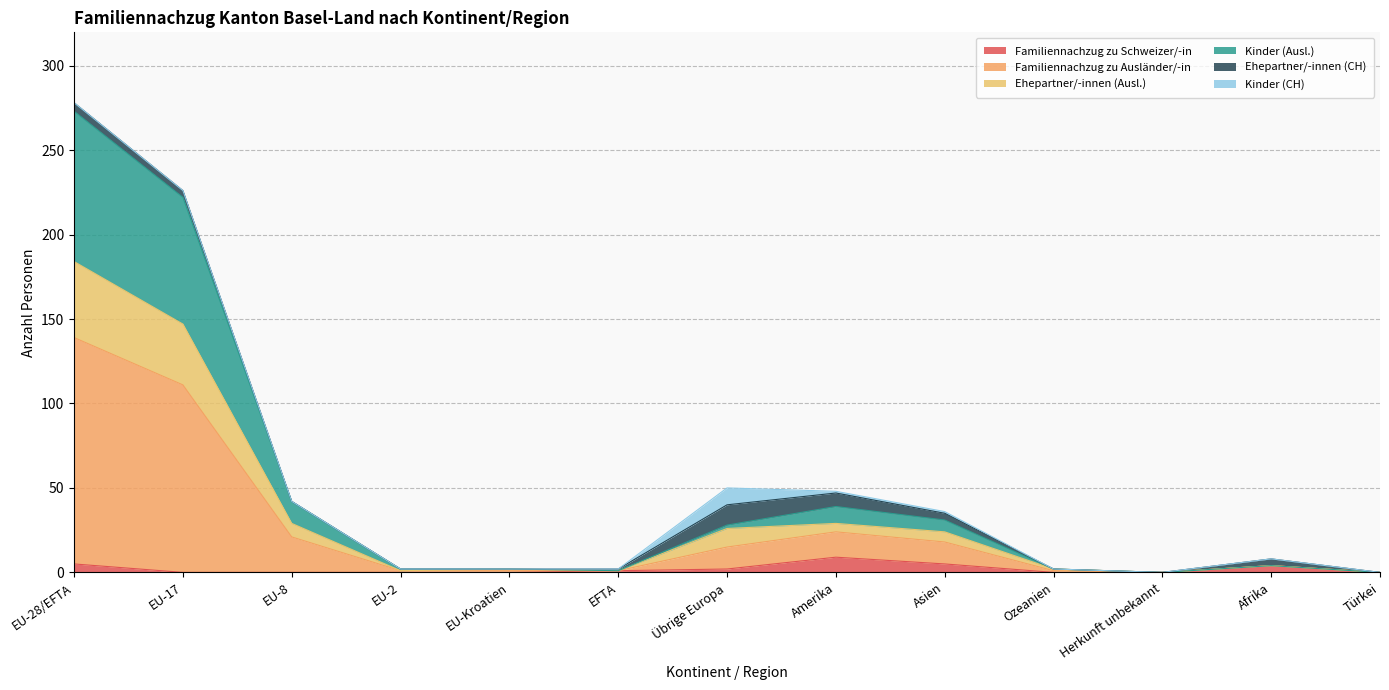

What is the highest value of the Familiennachzug zu Schweizer/-in series?

9